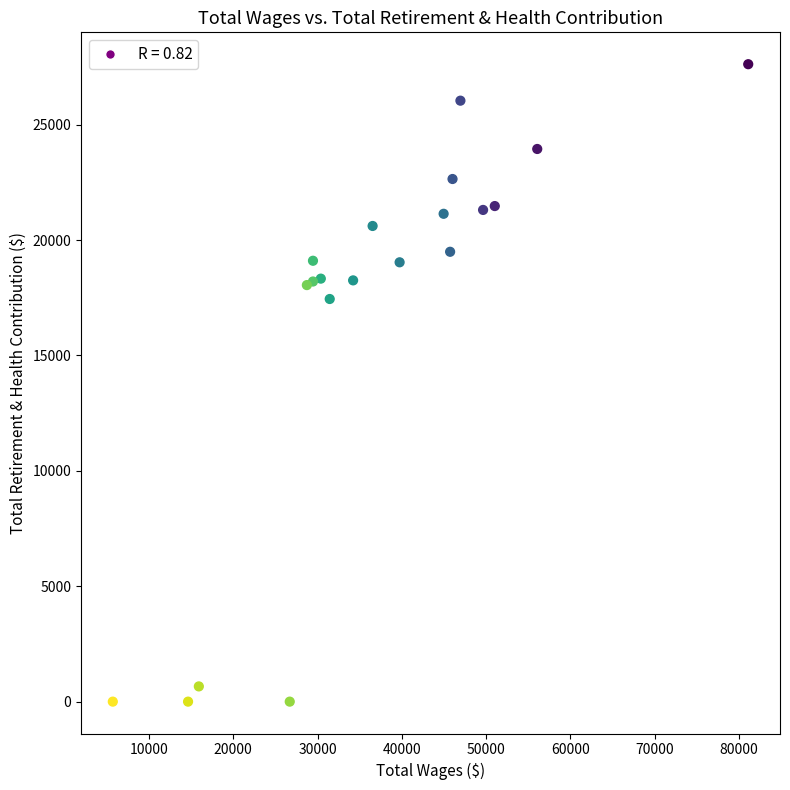

What Y value in the scatter plot is closest to 13809?

17445